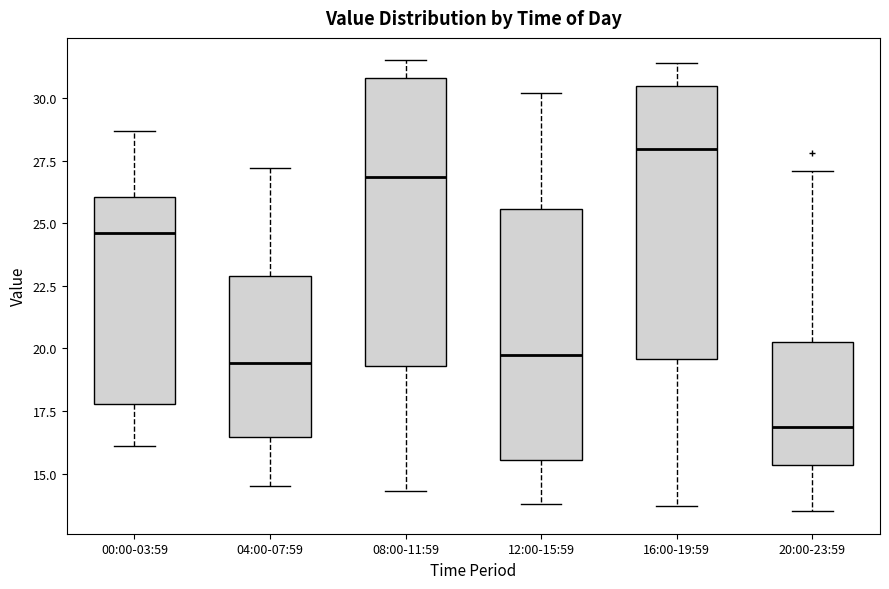

Reading left to right, transcribe this box plot: for each box, give where its median line is, the range the box spans, and where its two whiskers end, as read against the y-axis. The values are not printed on the chart, so give them approximately, as read against the axis.

00:00-03:59: median 24.5, box 18.0 to 26.0, whiskers 16.0 to 28.5
04:00-07:59: median 19.5, box 16.5 to 23.0, whiskers 14.5 to 27.0
08:00-11:59: median 27.0, box 19.5 to 31.0, whiskers 14.5 to 31.5
12:00-15:59: median 20.0, box 15.5 to 25.5, whiskers 14.0 to 30.0
16:00-19:59: median 28.0, box 19.5 to 30.5, whiskers 13.5 to 31.5
20:00-23:59: median 17.0, box 15.5 to 20.5, whiskers 13.5 to 27.0